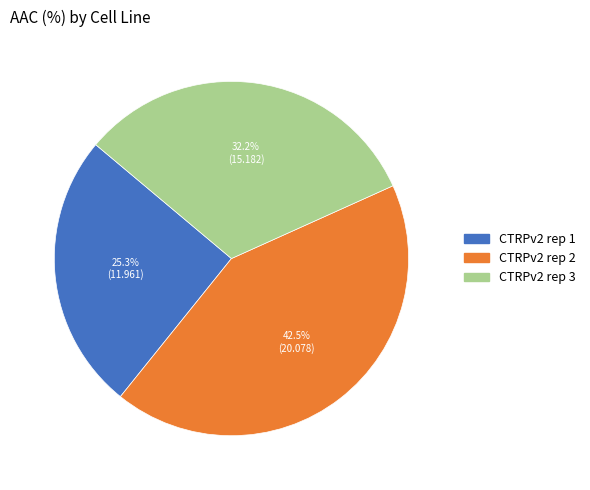

To the nearest percent, what portion does CTRPv2 rep 1 represent?

25%